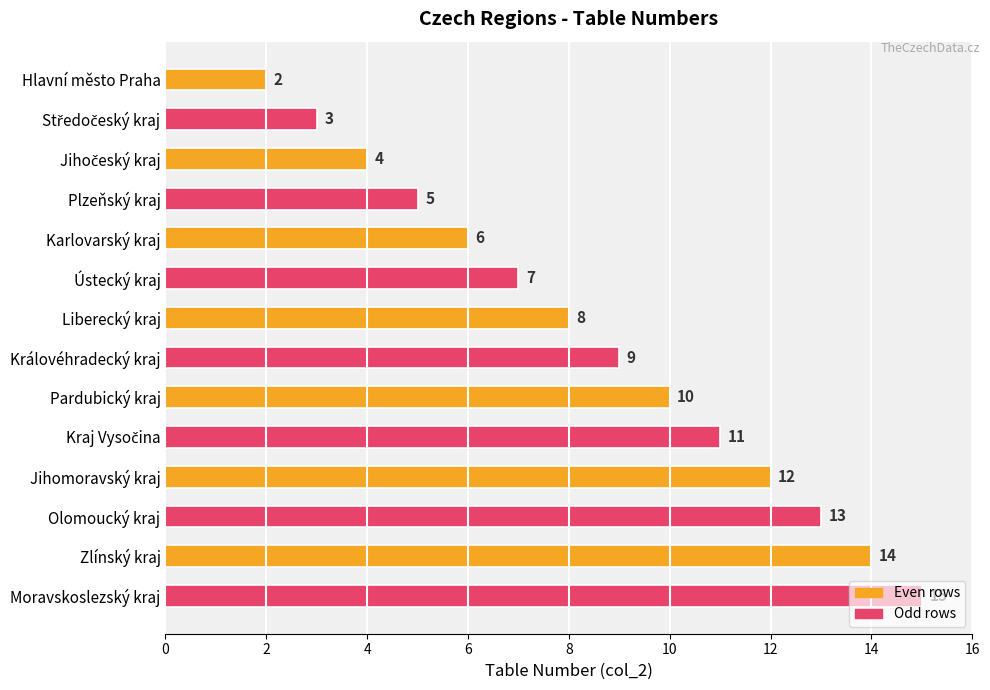

The value at Liberecký kraj is 11. True or false?

False